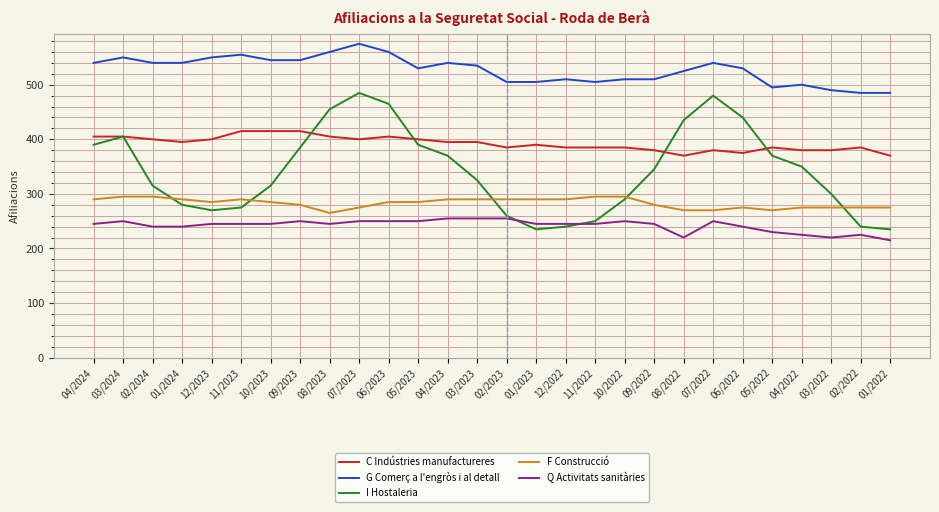

What is the greatest value displayed?

575